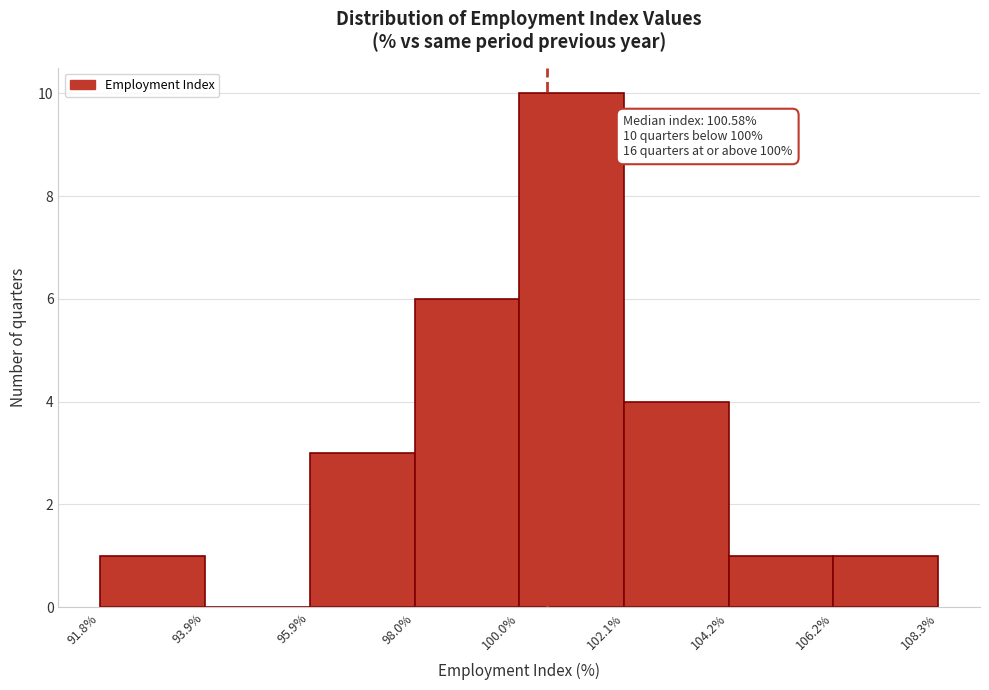

Which range on the x-axis has the tallest bar?

100.0% to 102.1%